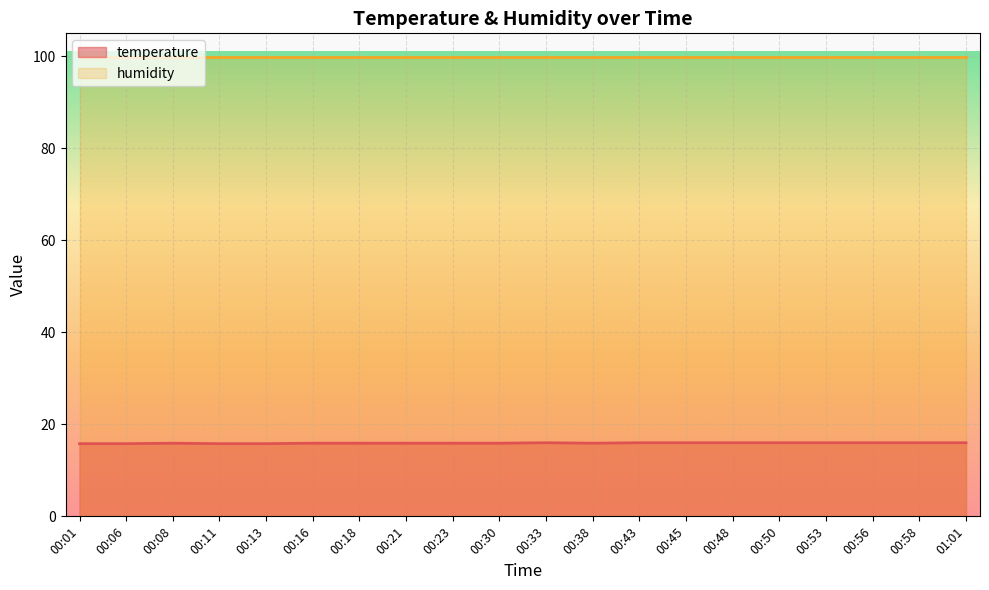

What is the difference between the maximum and minimum values?

0.2